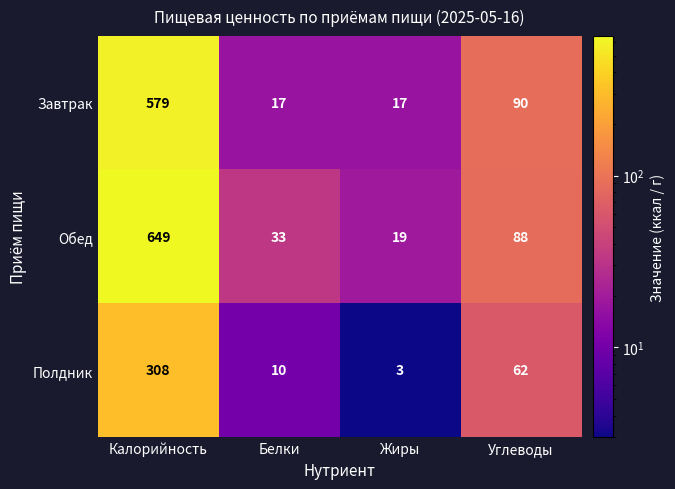

At which category is the sum across all series the highest?

Калорийность